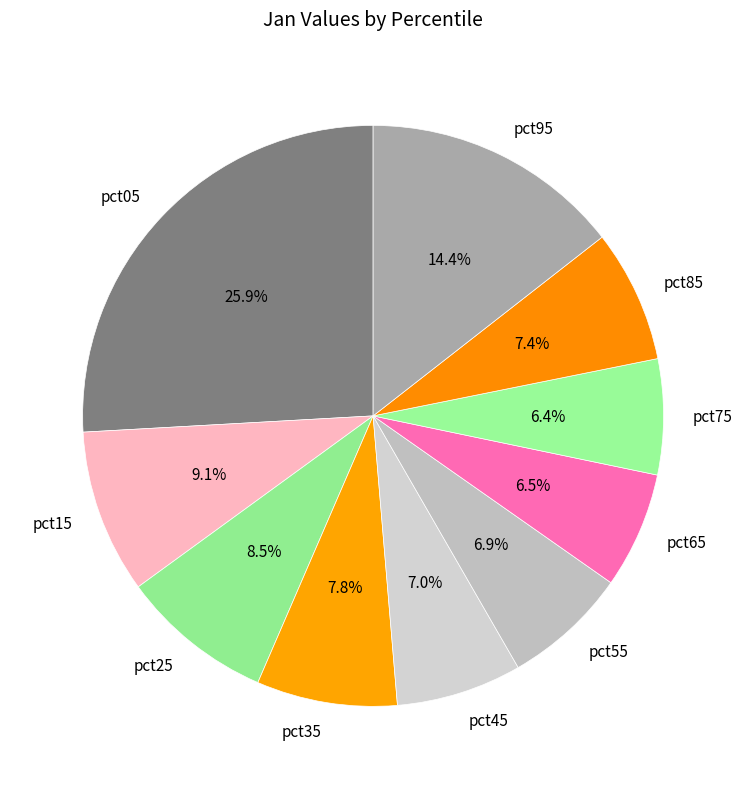

How many slices are in this pie chart?

10